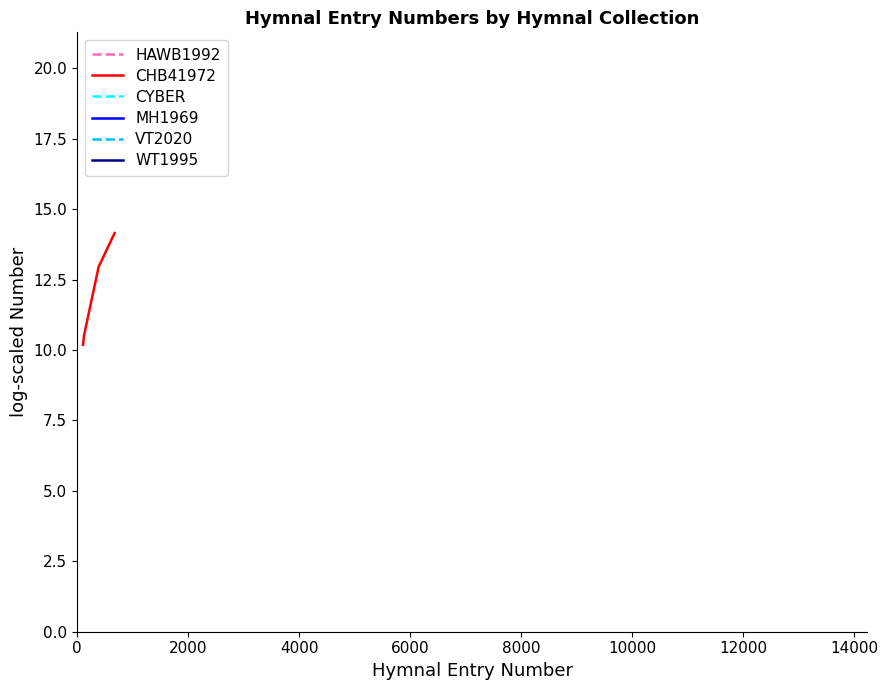

How many values in the CHB41972 series are below 12?

2